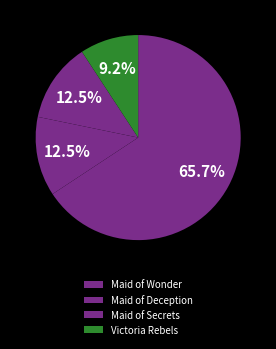

To the nearest percent, what is the difference between the Victoria Rebels and Maid of Deception slice percentages?

3%